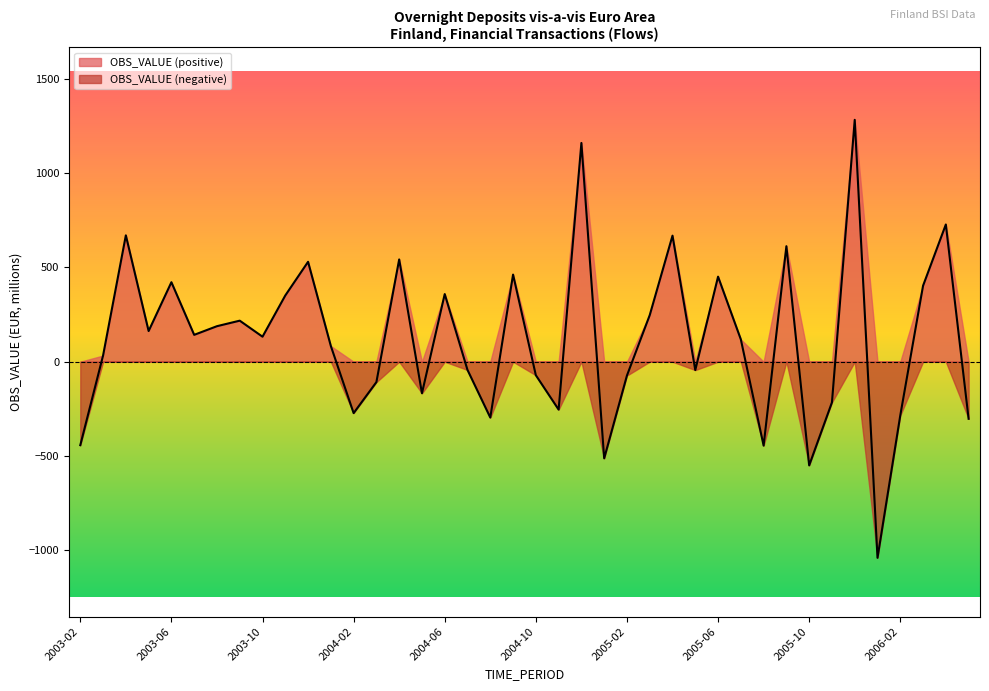

What is the label of the 15th point from the right?

2005-03